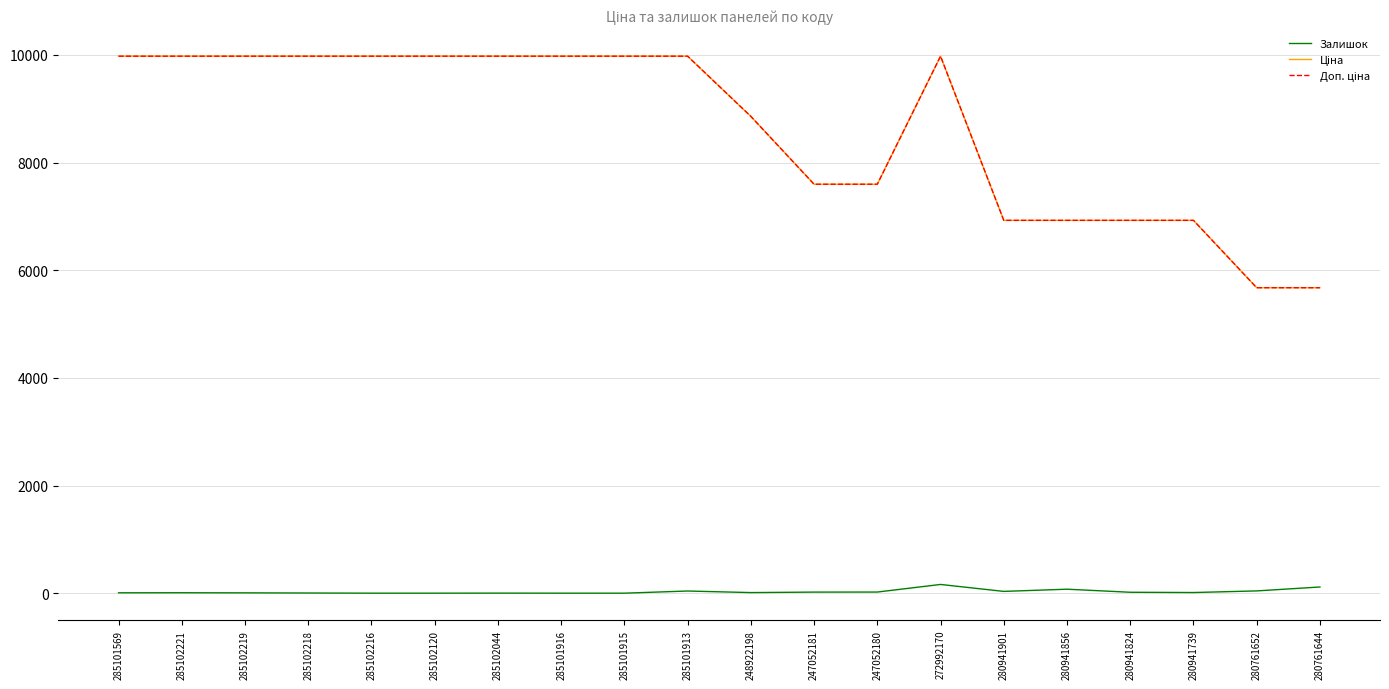

Does the chart display data point markers on the line(s)?

No